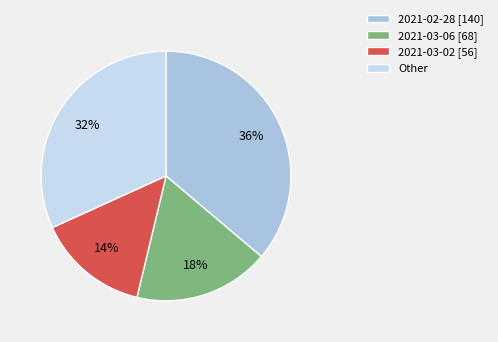

Is the sum of 2021-03-02 [56] and 2021-03-06 [68] greater than half?

No